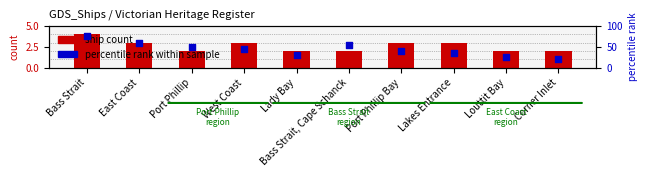

Which series contains the lowest Y value?

ship count